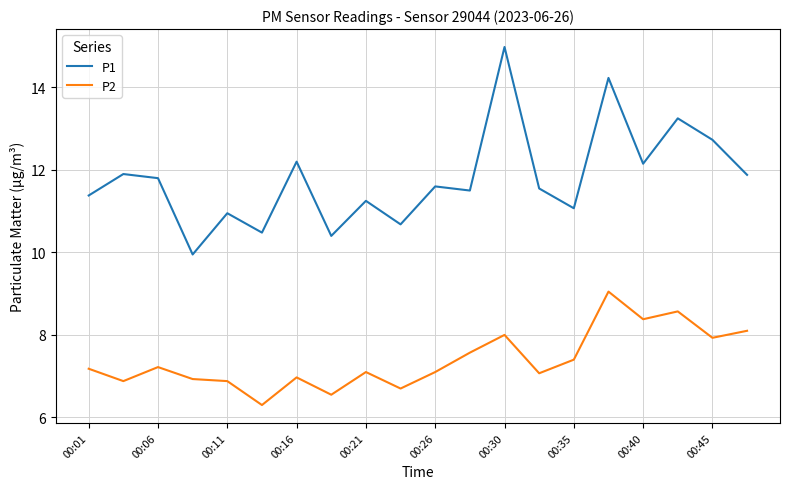

True or false: P2 and P1 intersect in this chart.

False